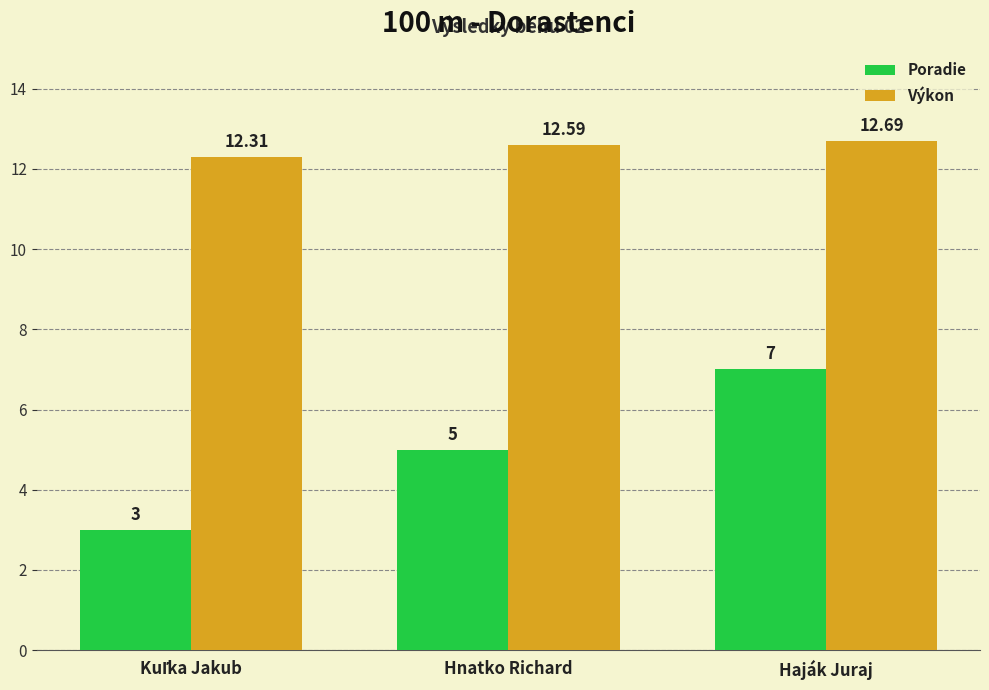

Where is Poradie nearest to the value 5?

Hnatko Richard